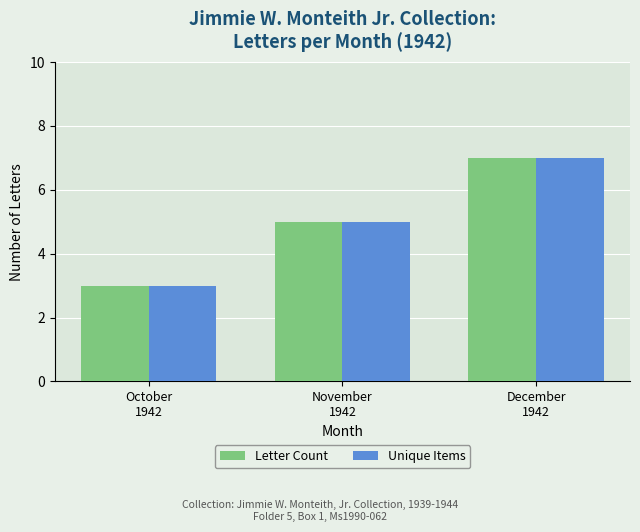

How many Letter Count values are between 3 and 7?

3